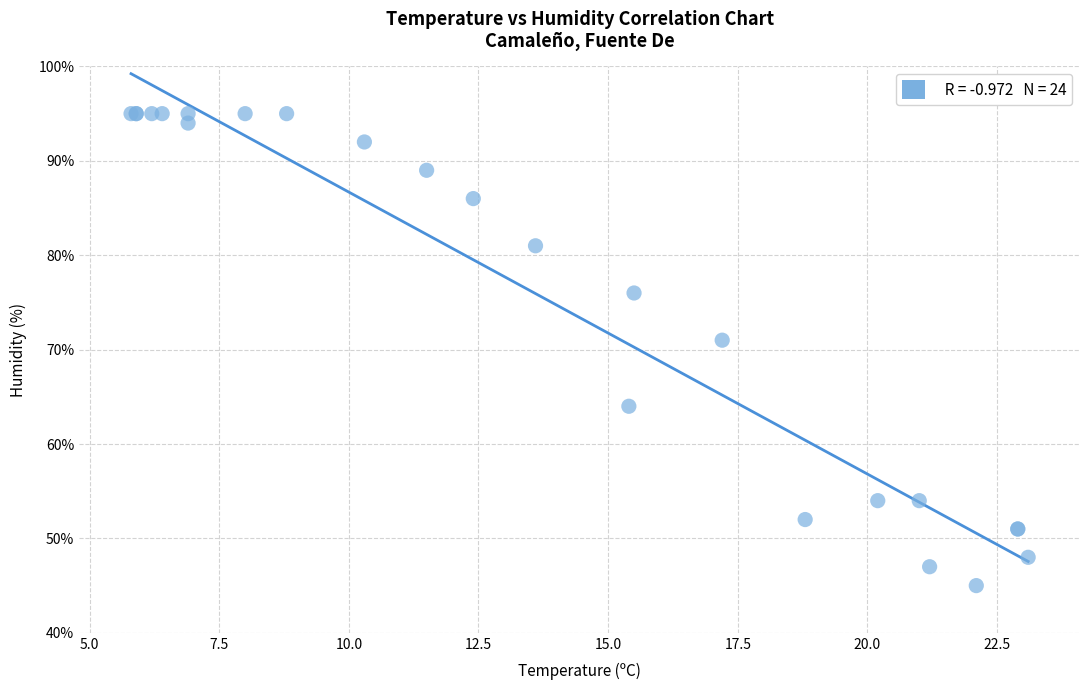

What Y value in the scatter plot is closest to 70?

71